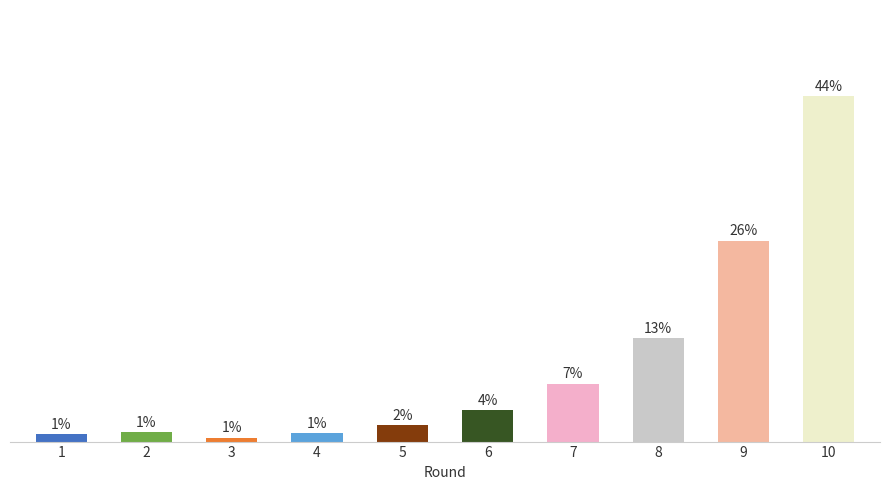

What is the value of the 6th bar from the left?

4.0